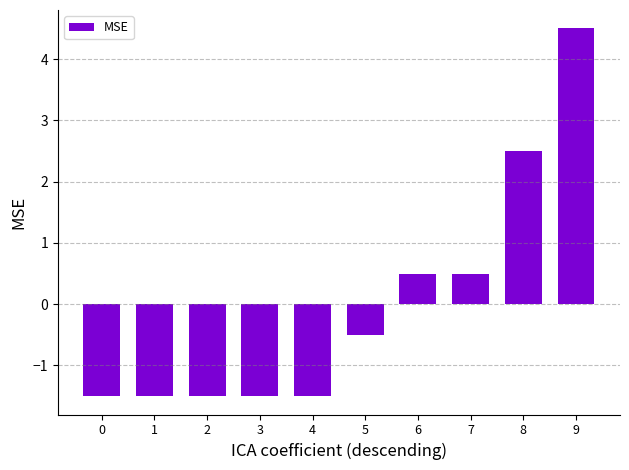

What is the change in value from 8 to 9?

+2.0